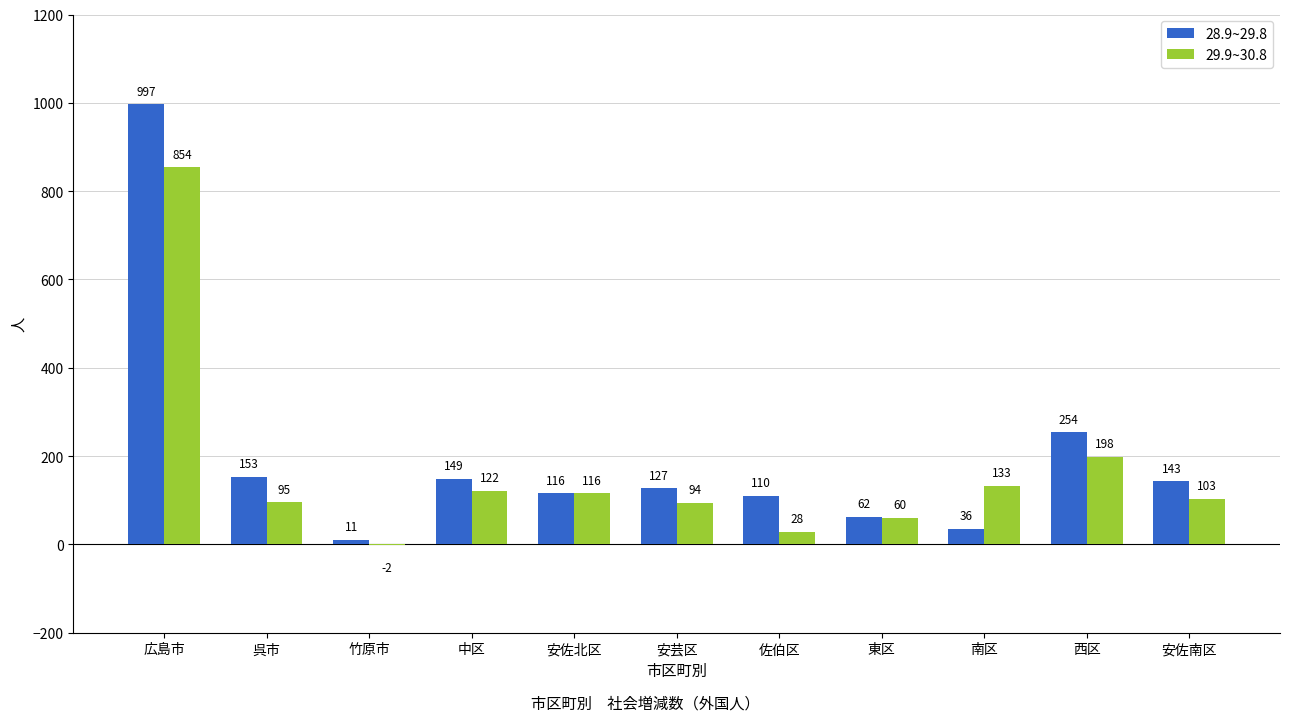

What are all the series names shown in the legend?

28.9~29.8, 29.9~30.8